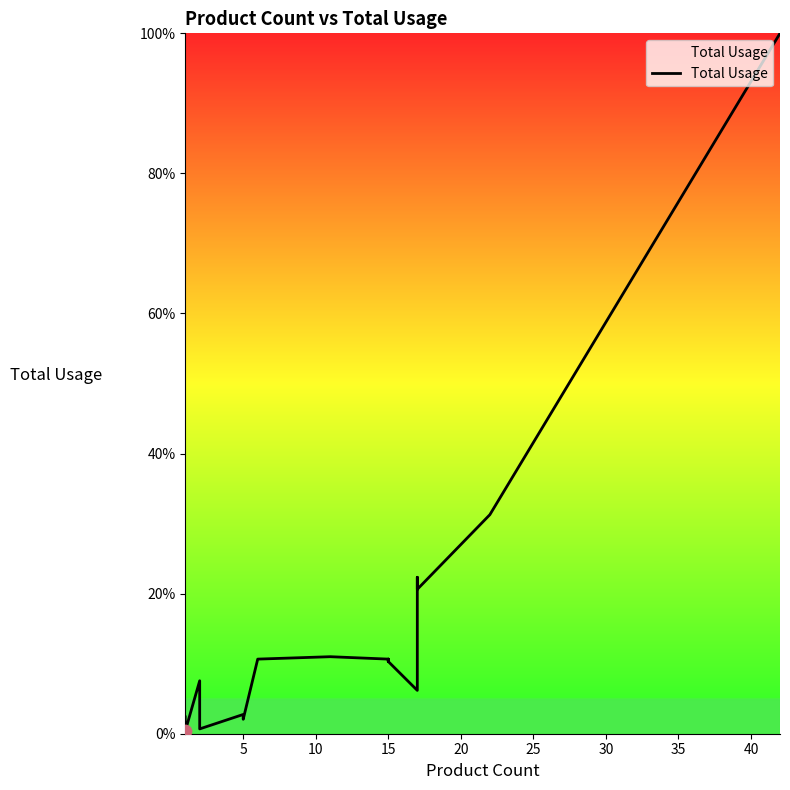

Between 13 and 17, which is larger?

17